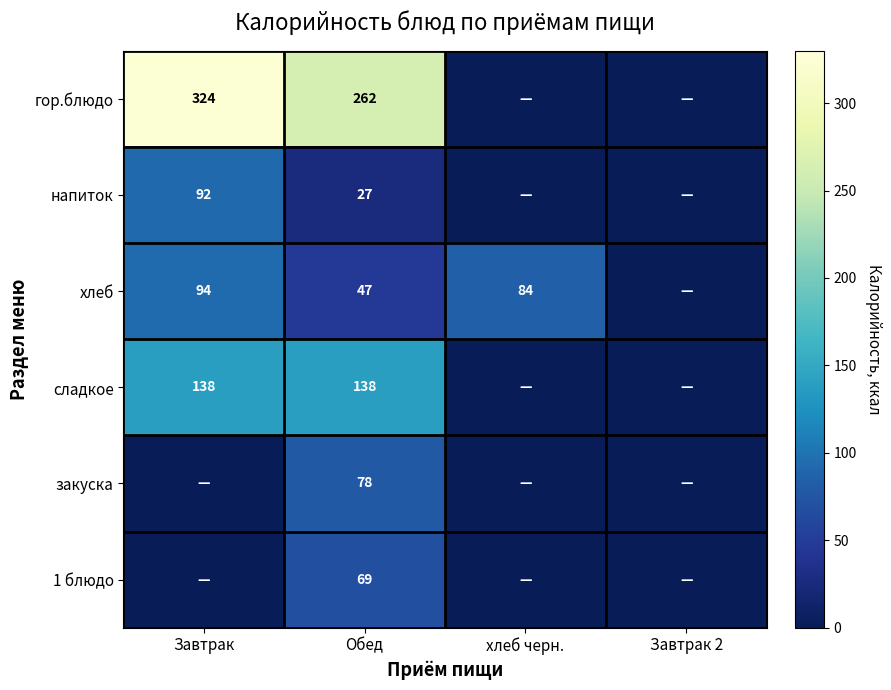

The value of 1 блюдо at Обед is 69. True or false?

True